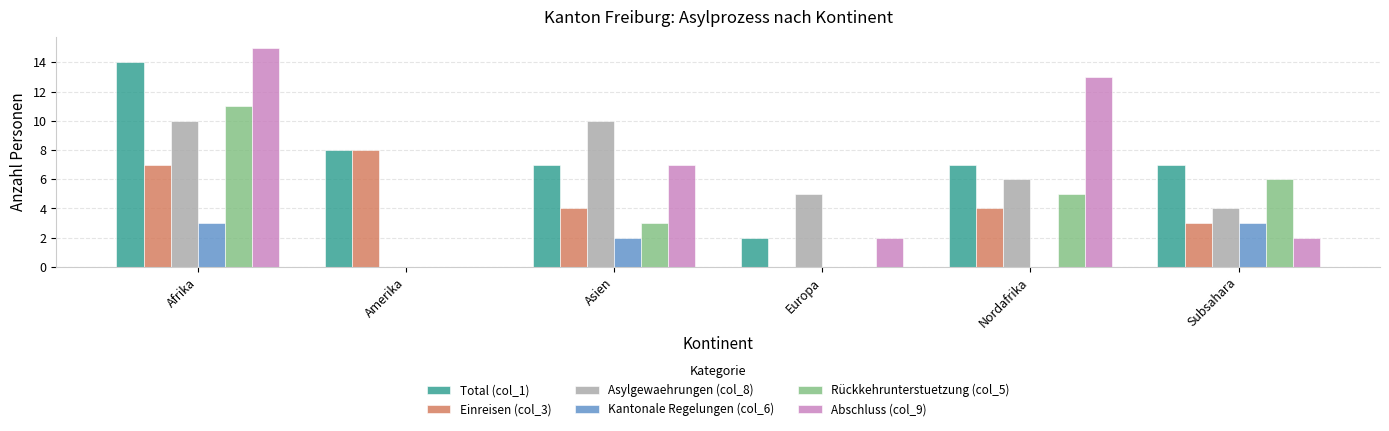

Which series changed the most between Afrika and Nordafrika?

Total (col_1)